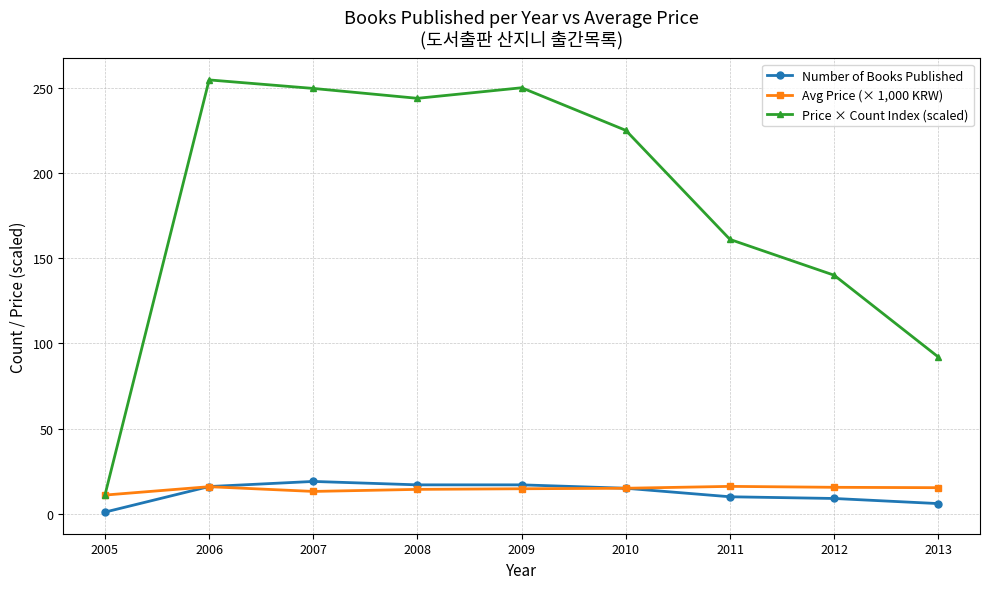

What is the highest value of the Number of Books Published series?

19.0